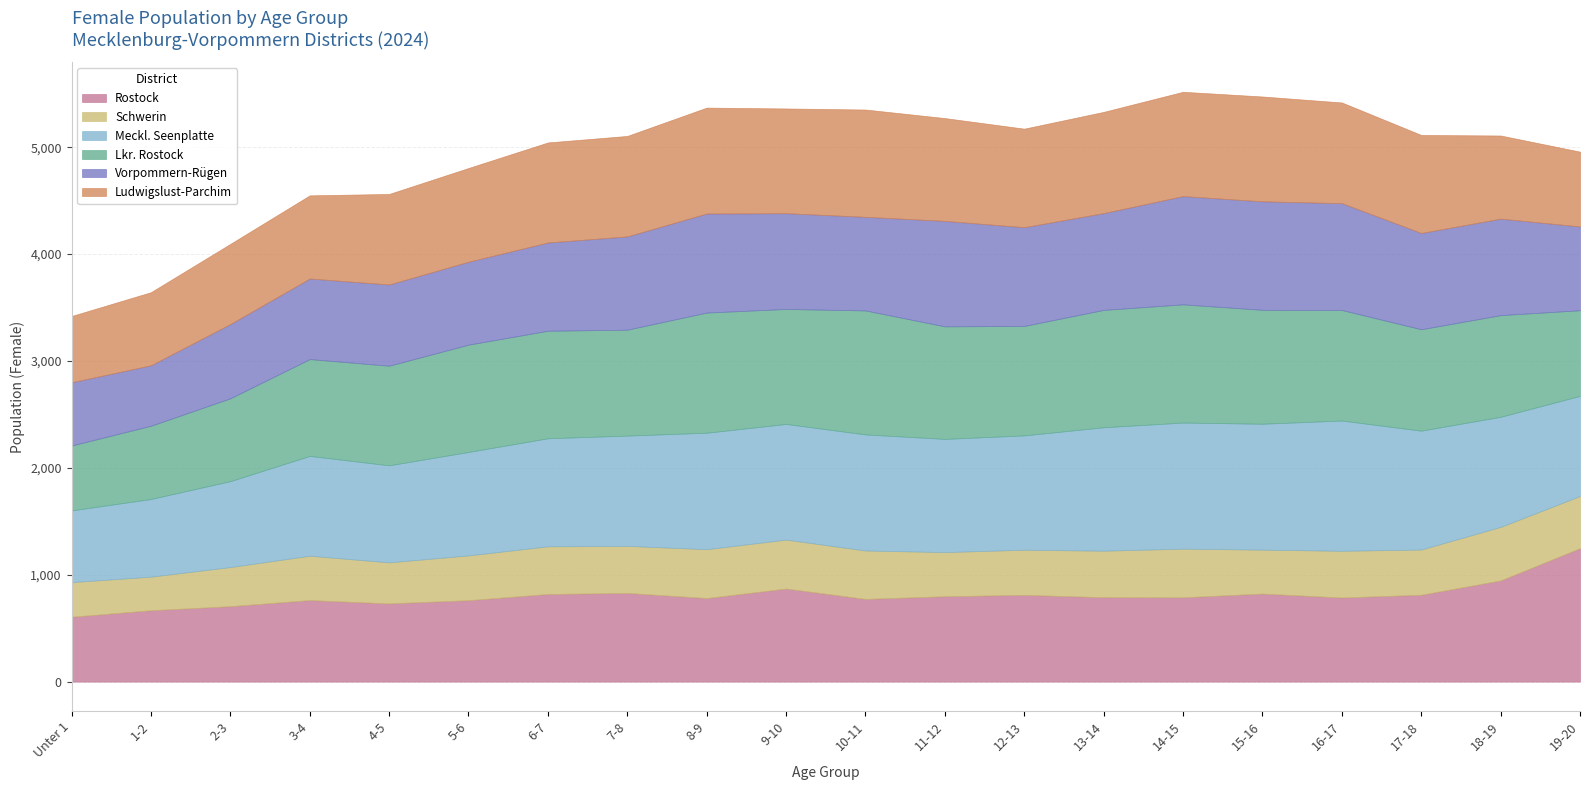

Reading right to left, what are all the values shown in this chart?

Rostock: 1249	947	813	787	824	789	790	812	799	774	871	782	830	820	762	732	763	706	668	607
Schwerin: 488	501	423	437	411	455	435	422	413	453	458	457	440	446	419	384	415	366	314	324
Meckl. Seenplatte: 937	1030	1112	1219	1178	1180	1155	1070	1059	1086	1082	1090	1032	1011	968	908	934	804	727	671
Lkr. Rostock: 801	951	949	1034	1066	1106	1098	1024	1053	1160	1076	1124	991	1006	1004	932	906	775	685	607
Vorpommern-Rügen: 784	903	901	1000	1015	1013	906	924	987	876	896	927	873	826	776	760	754	695	566	592
Ludwigslust-Parchim: 700	778	917	942	981	976	947	922	962	1004	980	991	940	936	877	847	778	750	684	620